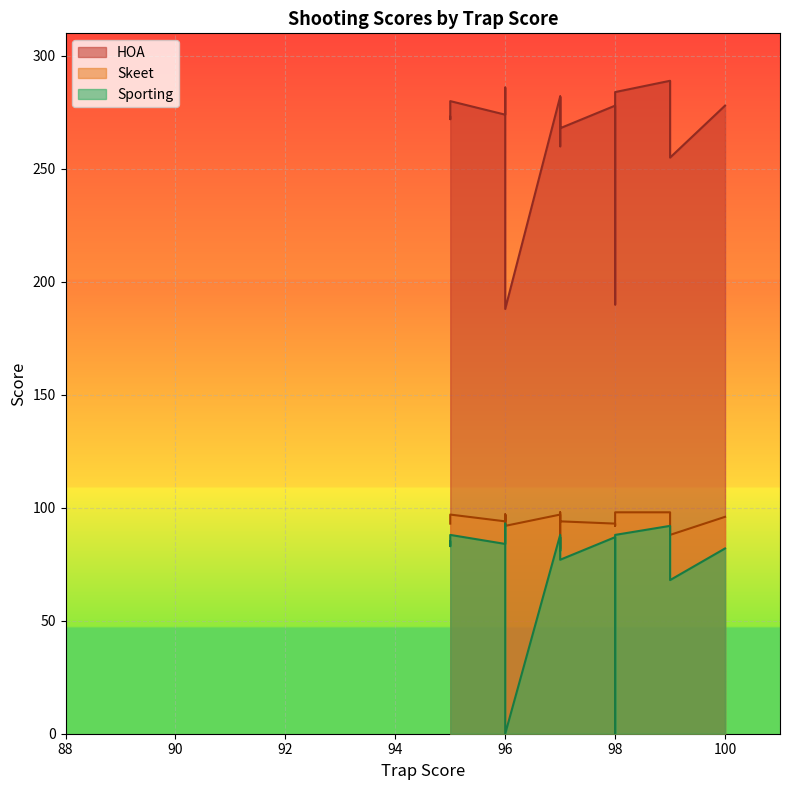

What is the average value of the HOA series?

262